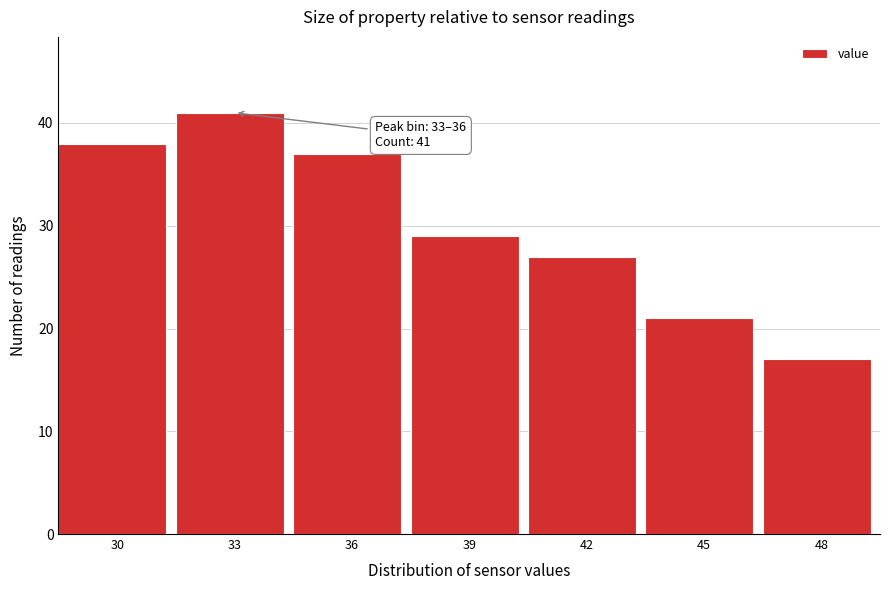

Reading right to left, transcribe all the data shown in this chart.

17	21	27	29	37	41	38